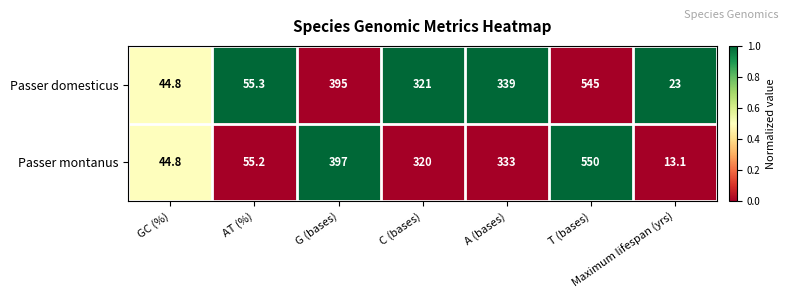

At which category does the chart reach its peak across all series?

T (bases)